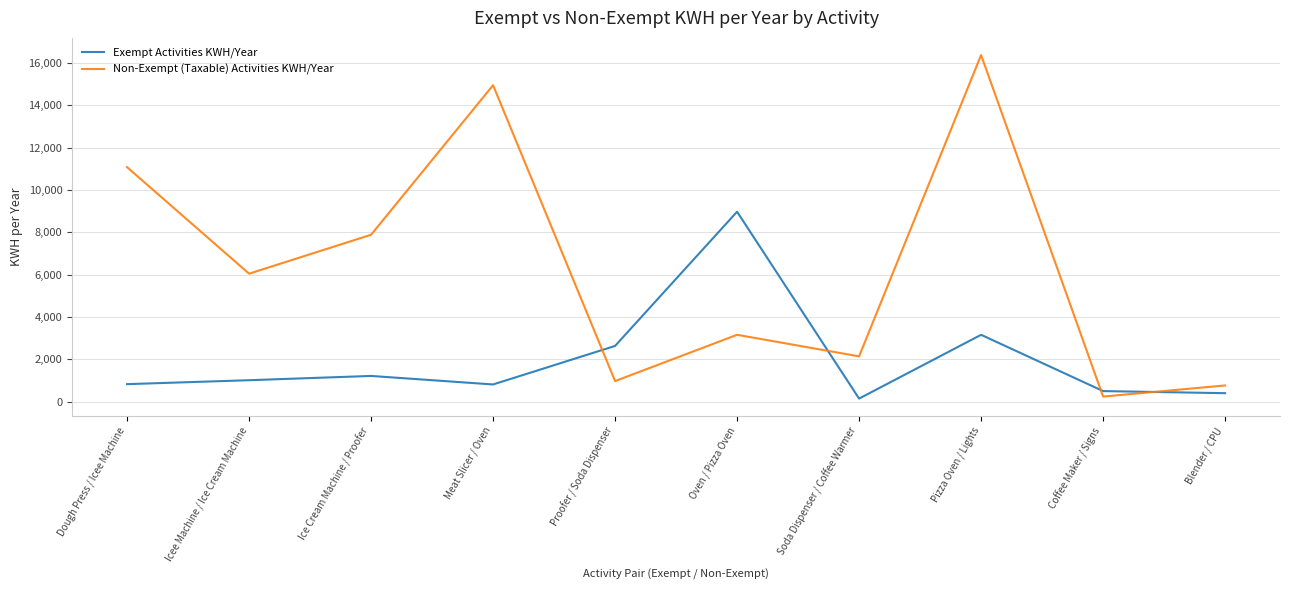

How many distinct data groups are displayed?

2